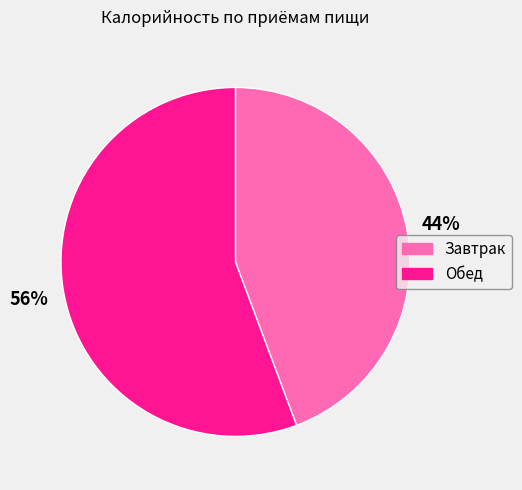

Does any single category account for the majority?

Yes